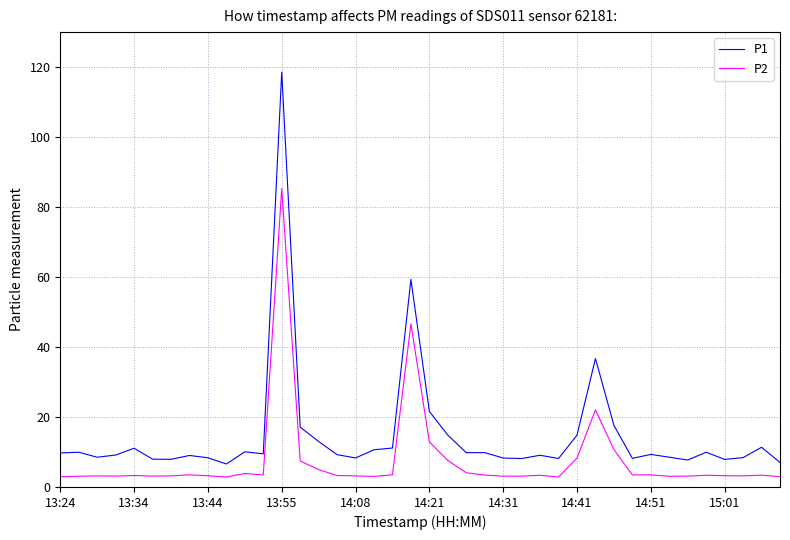

What is the difference between the second highest and minimum values in the P2 series?

43.8